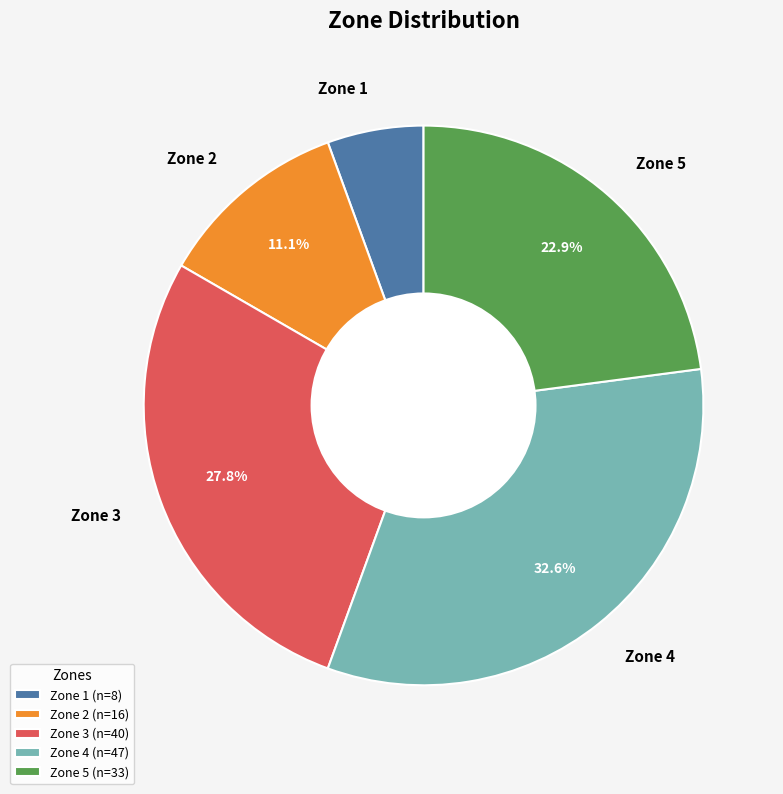

Count the number of slices in the pie.

5